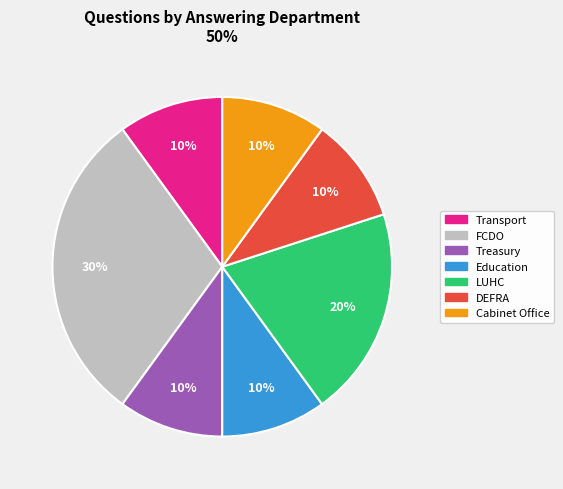

What is the ratio of the value at Cabinet Office to the value at Transport?

1.0